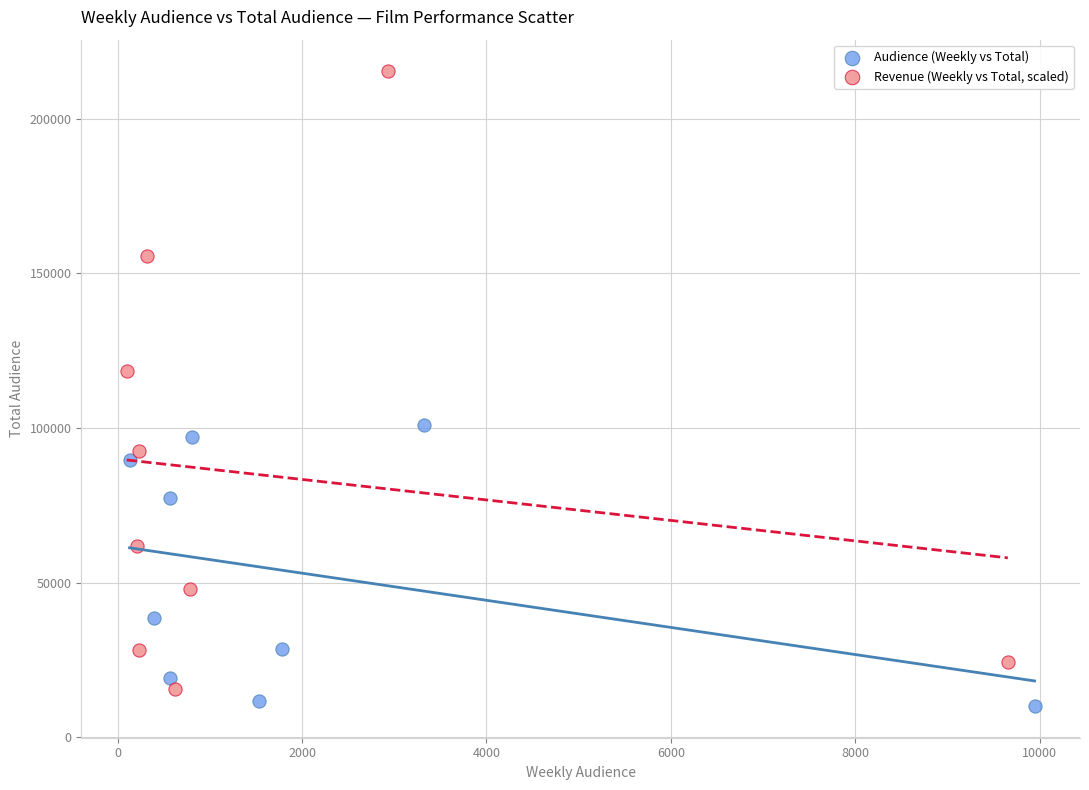

Which series reaches the maximum Y coordinate?

Revenue (Weekly vs Total, scaled)